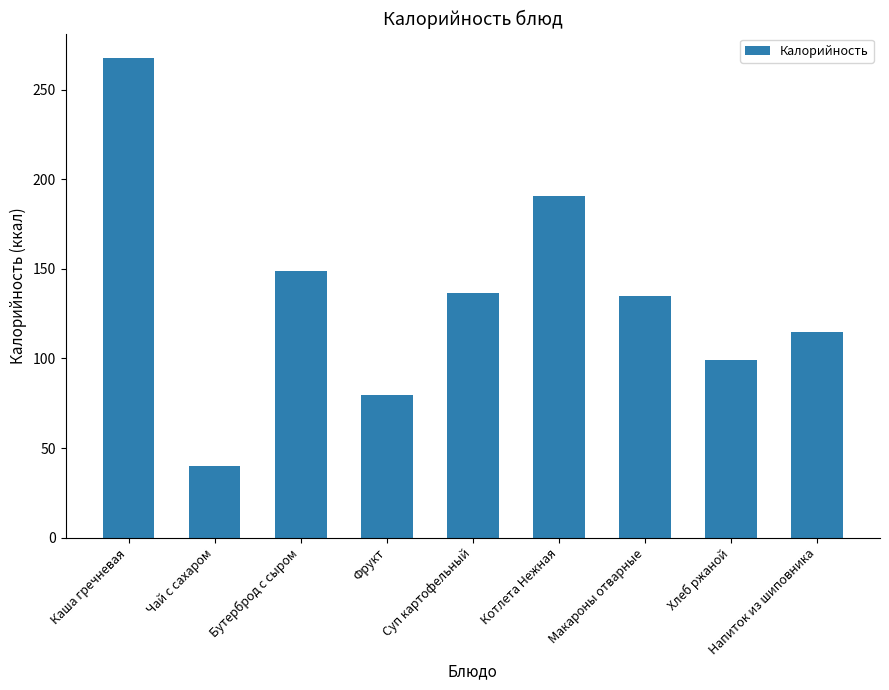

Which has a higher value, Фрукт or Котлета Нежная?

Котлета Нежная